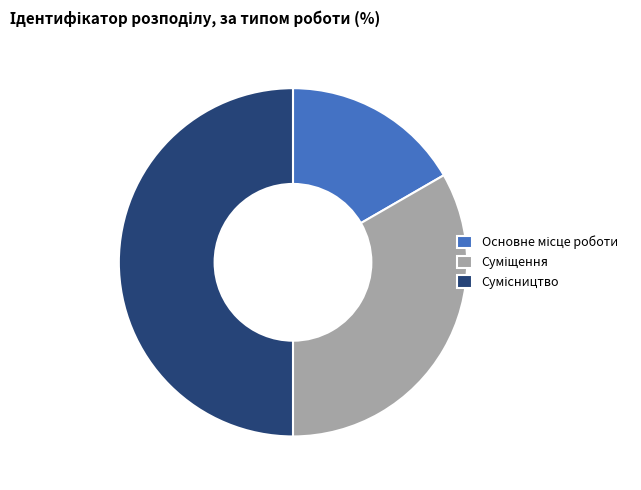

What percentage is the Суміщення slice, to the nearest percent?

33%